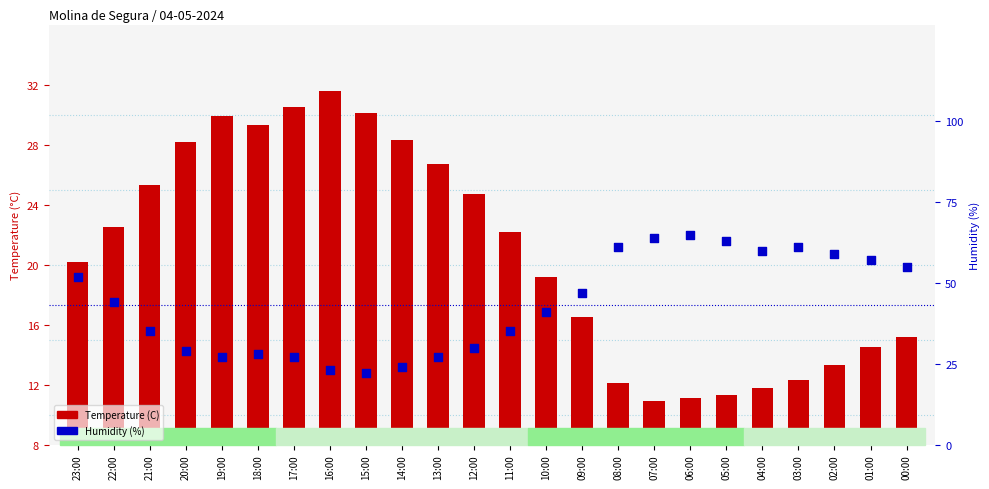

Which series reaches the minimum Y coordinate?

Temperature (C)